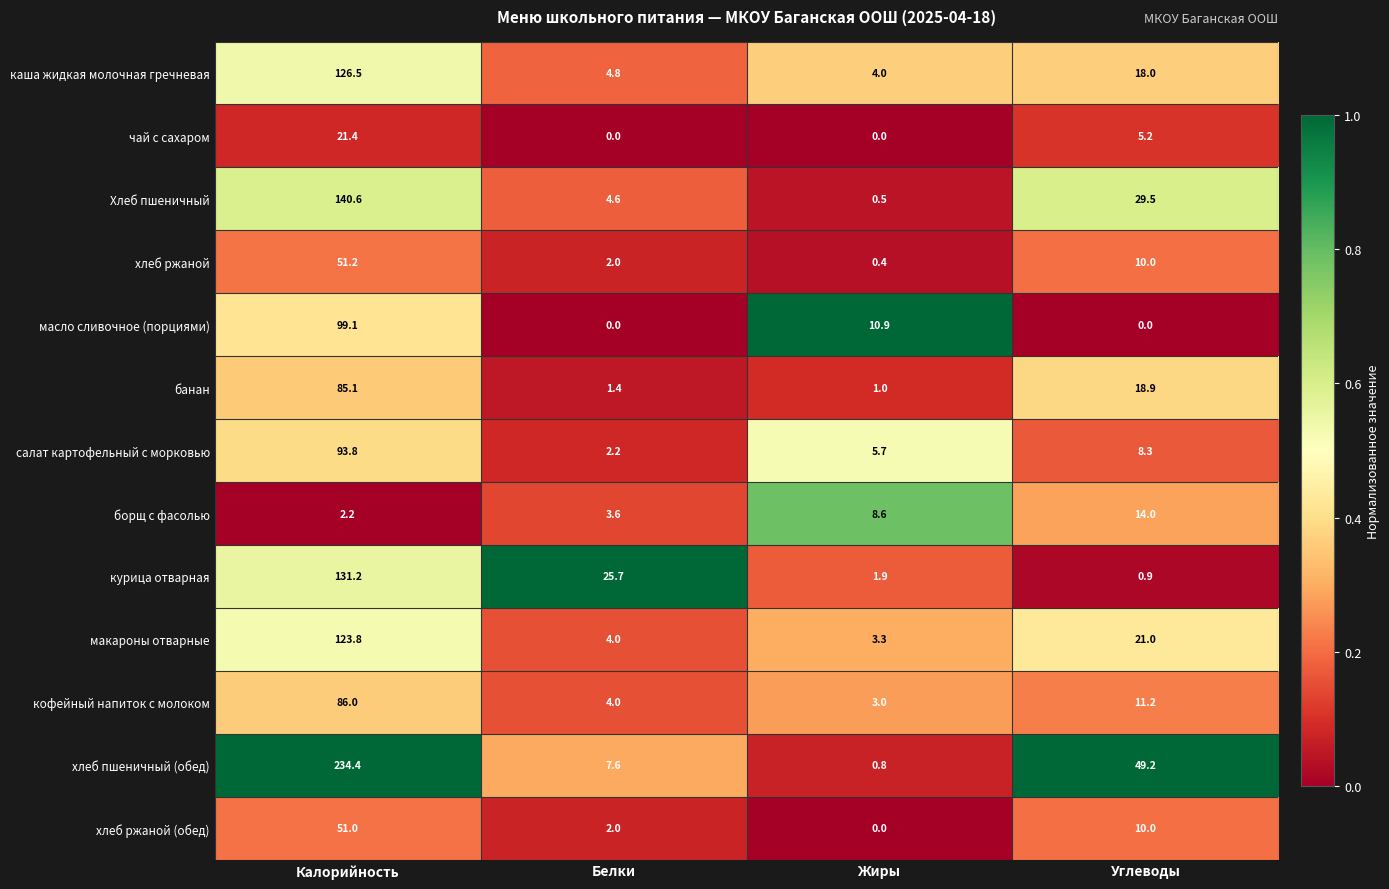

What is the average value of the масло сливочное (порциями) series?

27.5